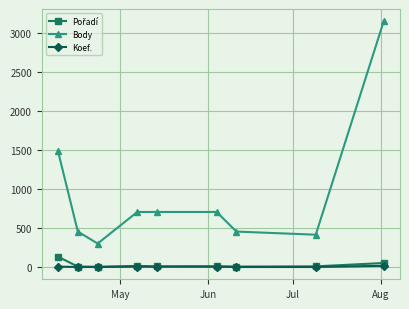

Which series has the widest spread of values?

Body